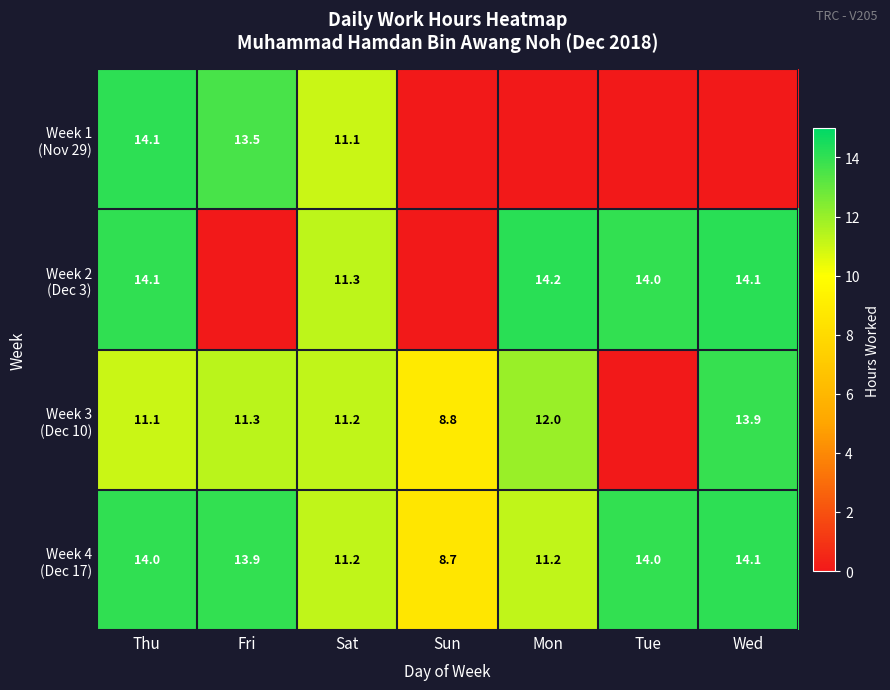

What is the total value across all series at Sat?

44.8